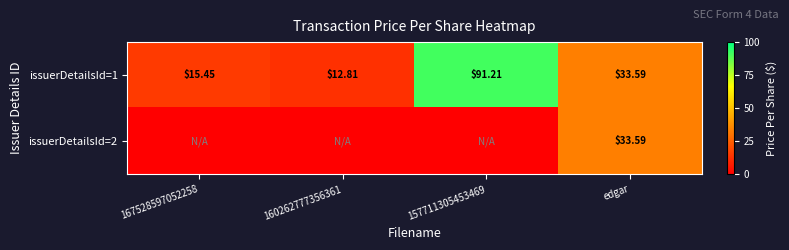

What is the total value across all series at 160262777356361?

12.8